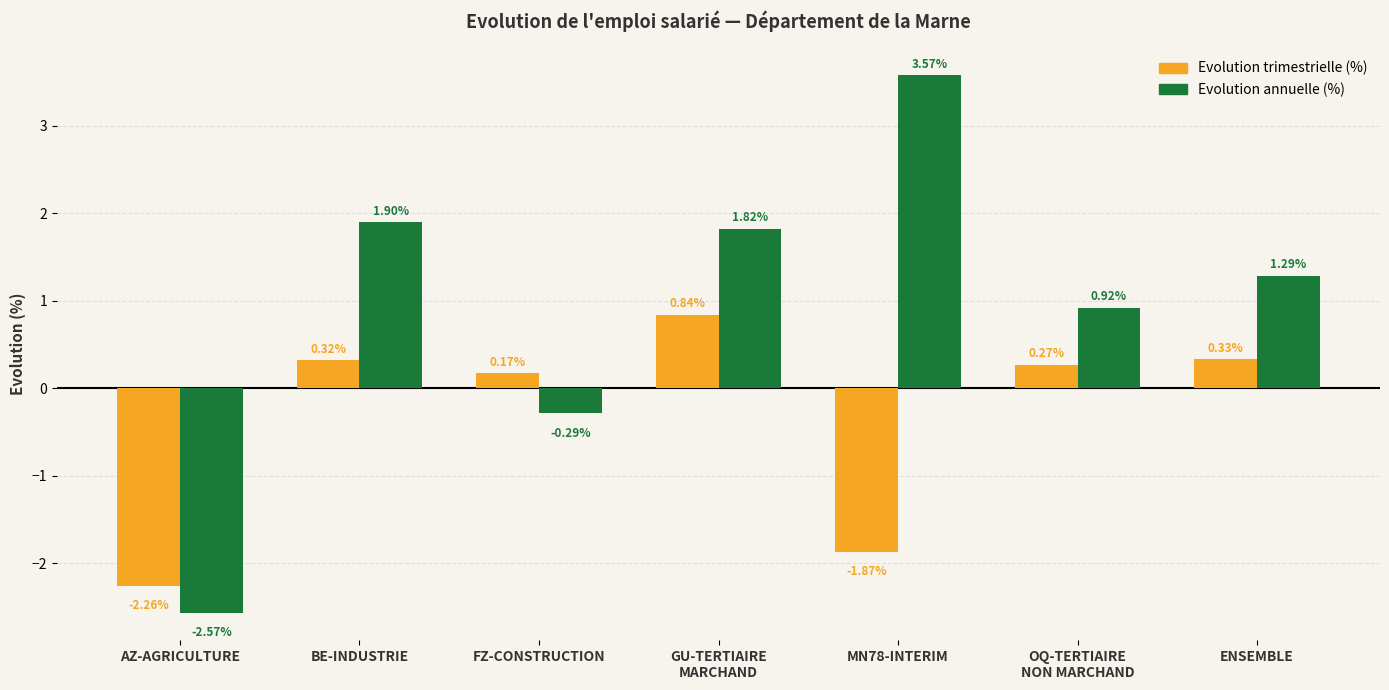

Rank the categories by Evolution trimestrielle (%) value from highest to lowest.

GU-TERTIAIRE
MARCHAND, ENSEMBLE, BE-INDUSTRIE, OQ-TERTIAIRE
NON MARCHAND, FZ-CONSTRUCTION, MN78-INTERIM, AZ-AGRICULTURE